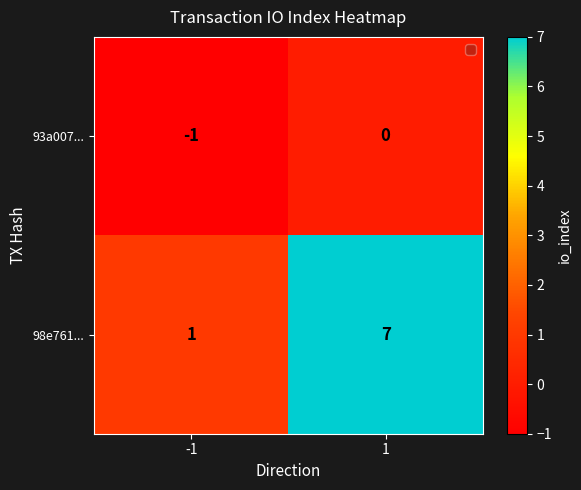

Which series changed the most between -1 and 1?

98e761...